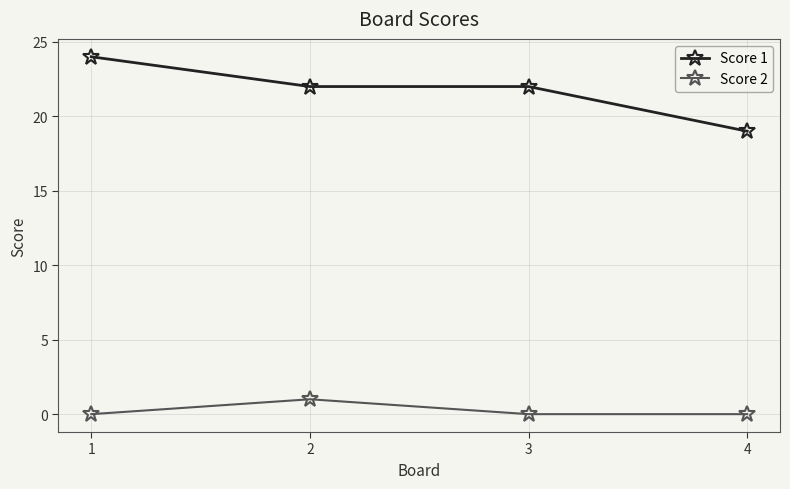

What is the maximum value shown in the chart?

24